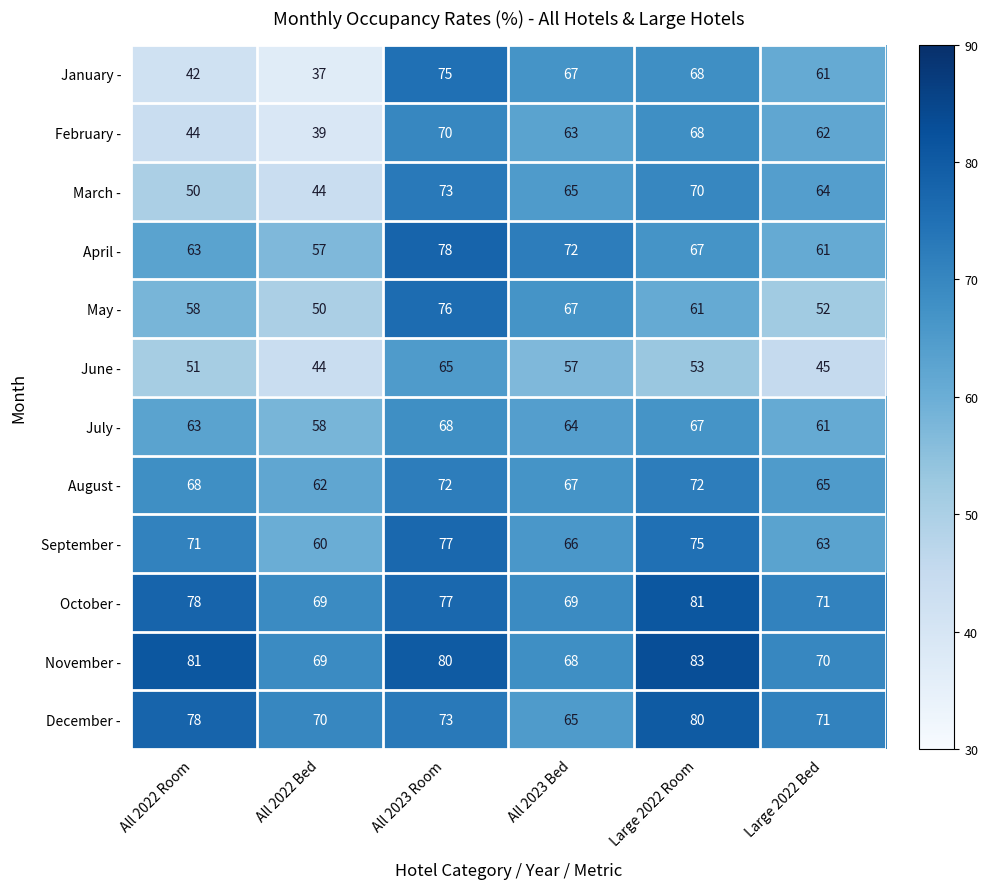

Which series has the largest range (max minus min)?

January -